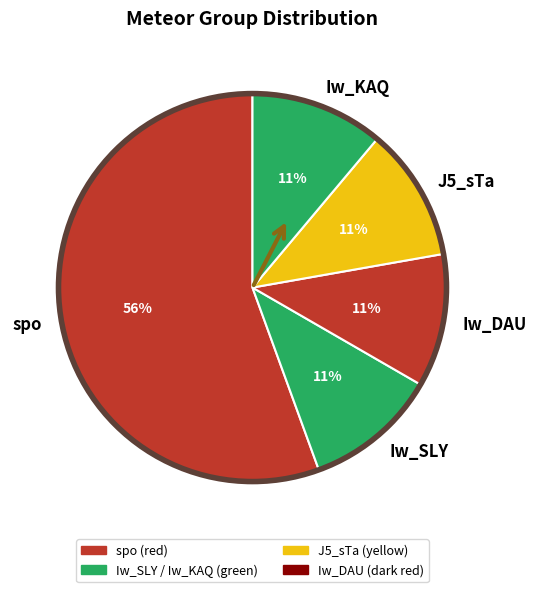

Approximately how many times larger is the value at J5_sTa compared to Iw_KAQ?

1.0